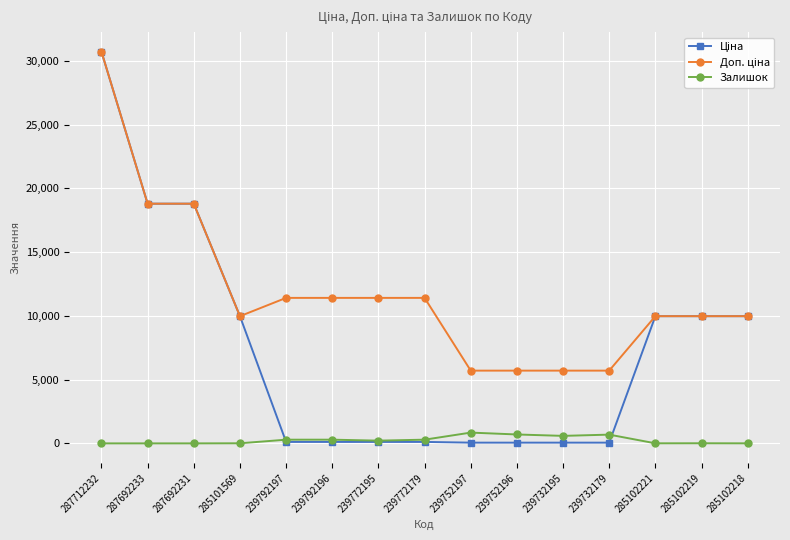

What is the greatest value displayed?

30717.1